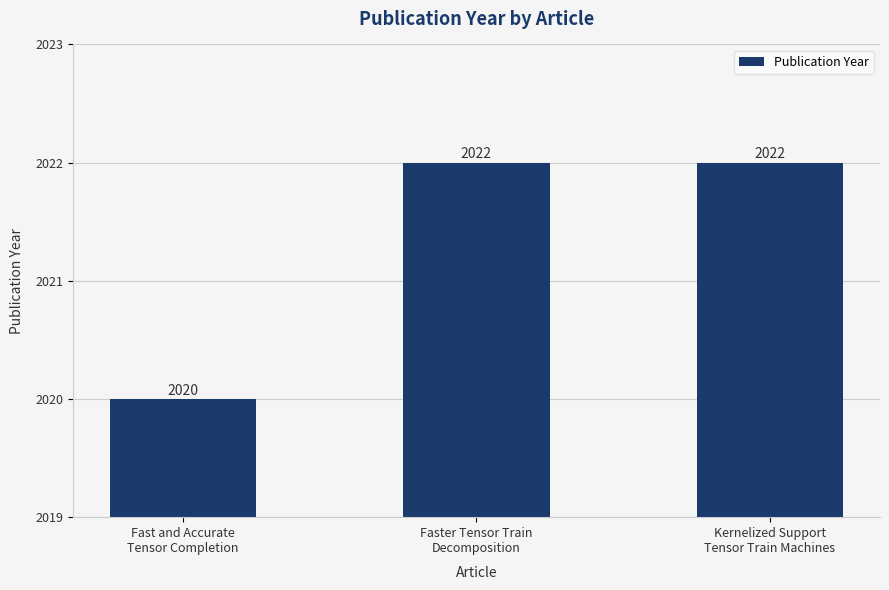

What is the sum of all values?

6064